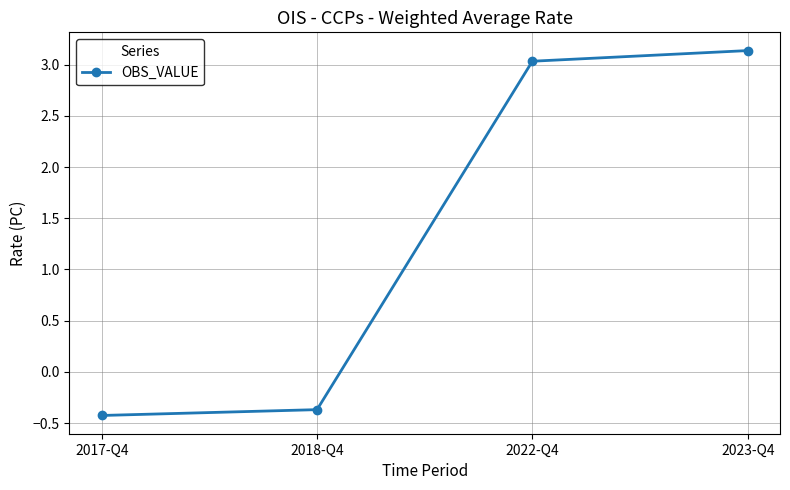

What position from the left is 2017-Q4?

1